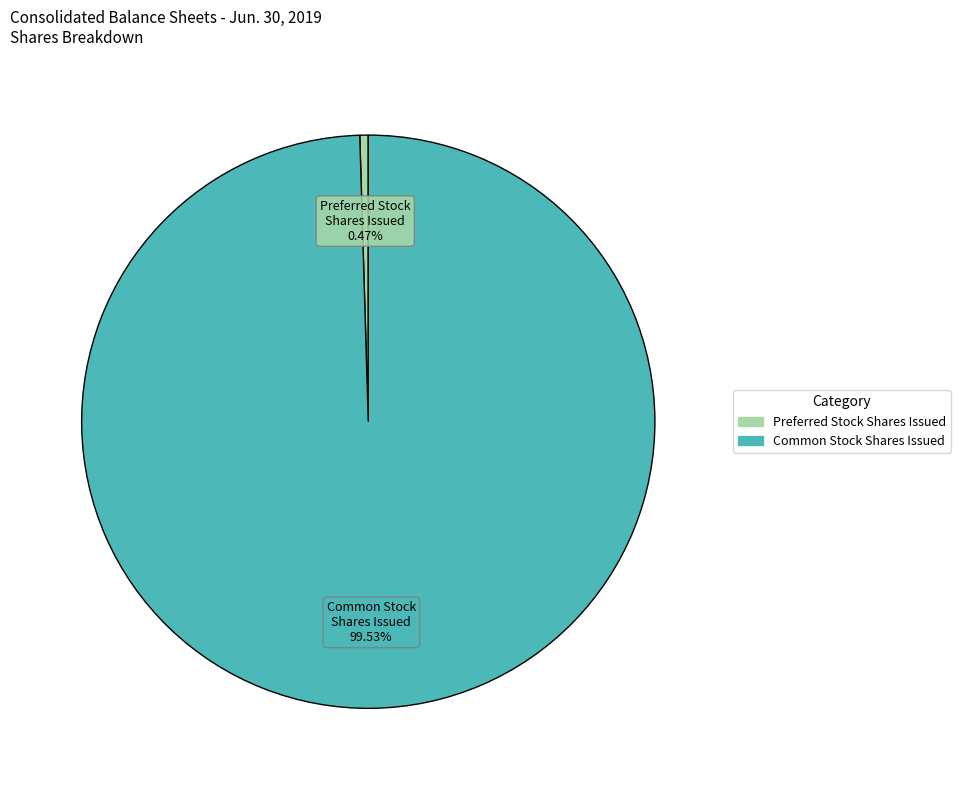

Is there any slice that represents more than half of the pie?

Yes